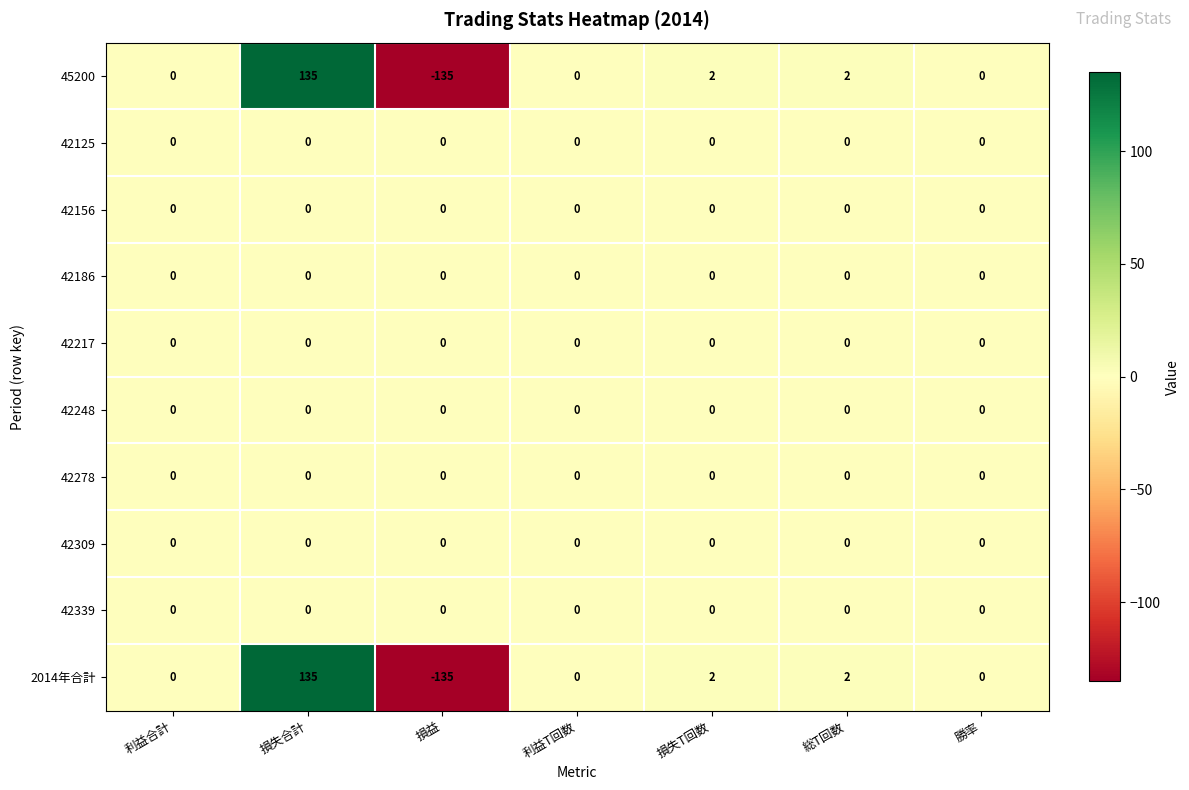

What is the sum of all 2014年合計 values?

4